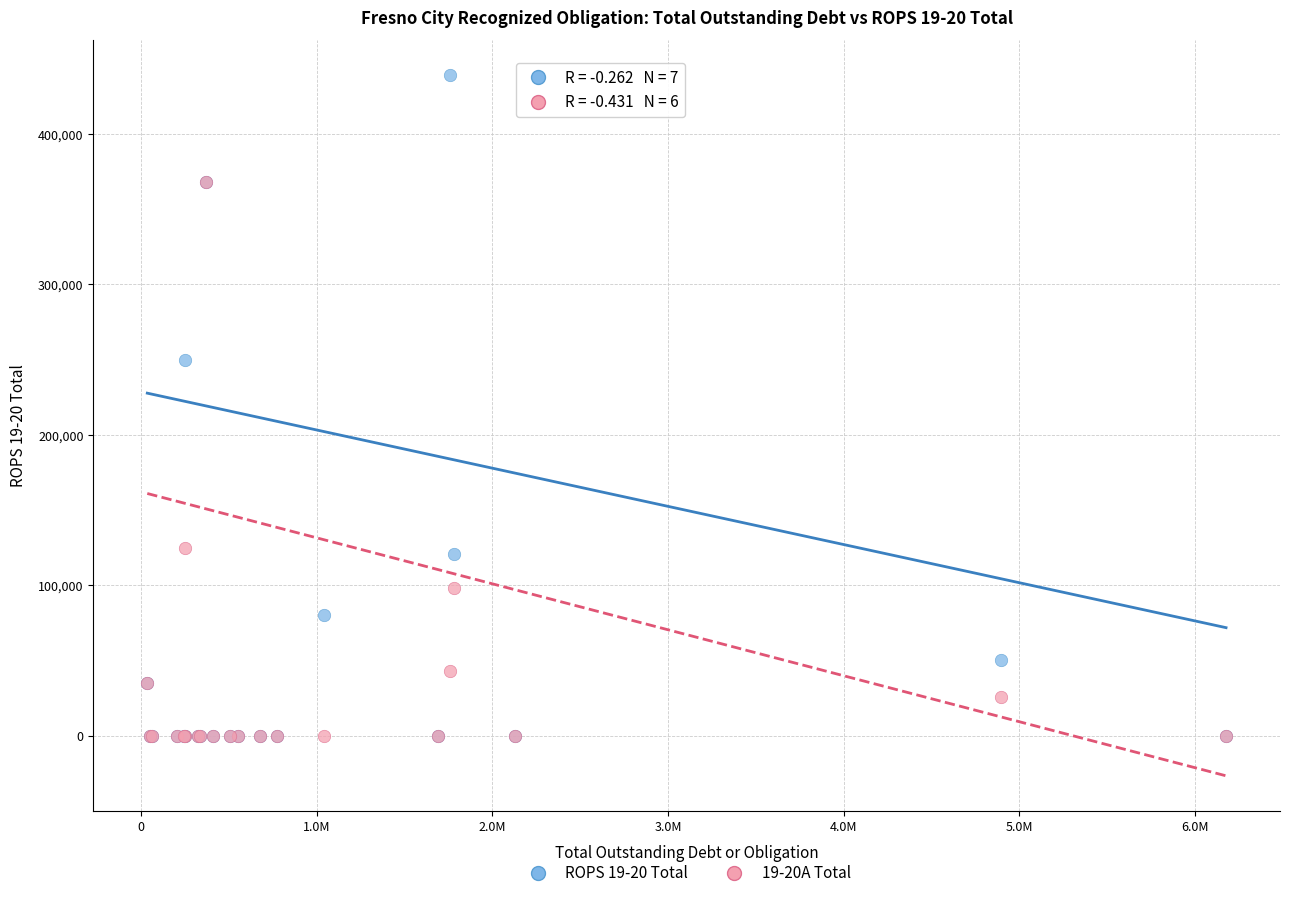

Across all series, what Y value is closest to 219536?

250000